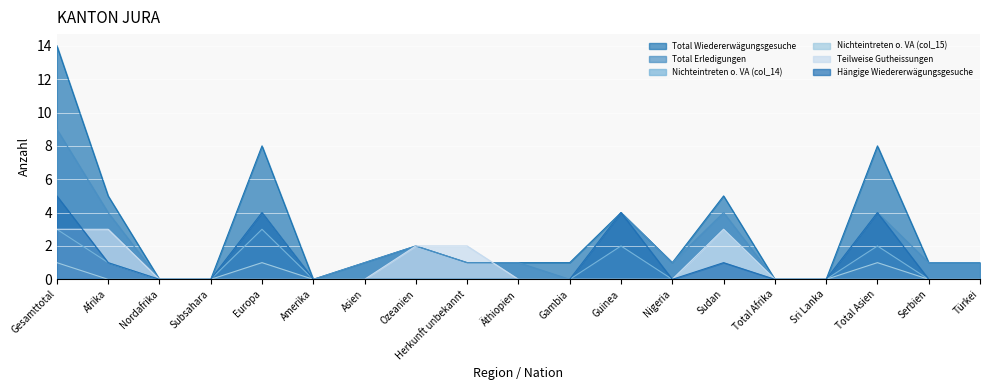

Is it true that Hängige Wiedererwägungsgesuche equals 0 at Total Afrika?

True